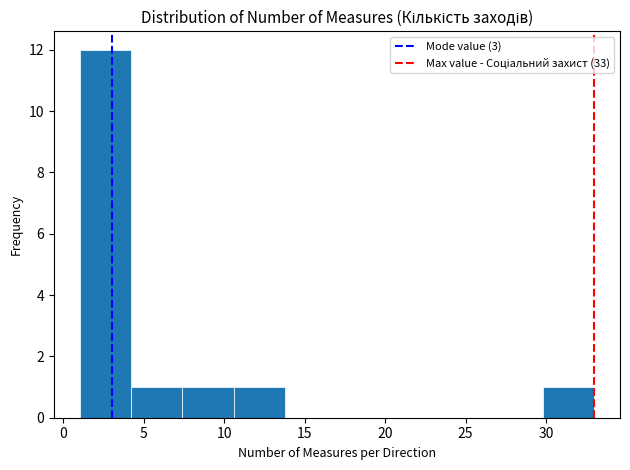

Reading left to right, list every bar in this chart as the range it spans on the x-axis followed by its height. Neither the bar edges nor the heights are printed on the chart, so give them approximately, as read against the axes.

1.0 to 4.2: 12
4.2 to 7.4: 1
7.4 to 10.6: 1
10.6 to 13.8: 1
13.8 to 17.0: 0
17.0 to 20.2: 0
20.2 to 23.4: 0
23.4 to 26.6: 0
26.6 to 29.8: 0
29.8 to 33.0: 1